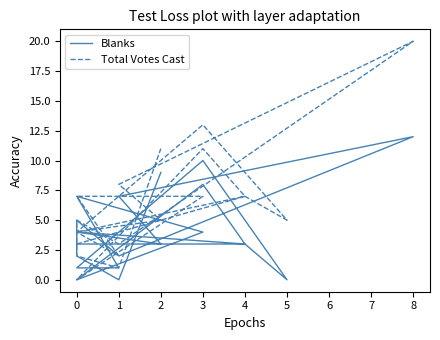

What is the label of the 9th point from the right?

11